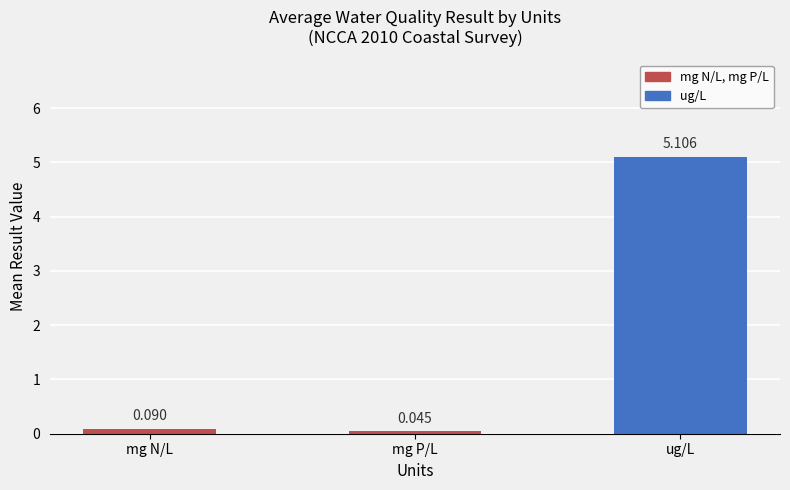

Where is the data nearest to the value 2?

mg N/L